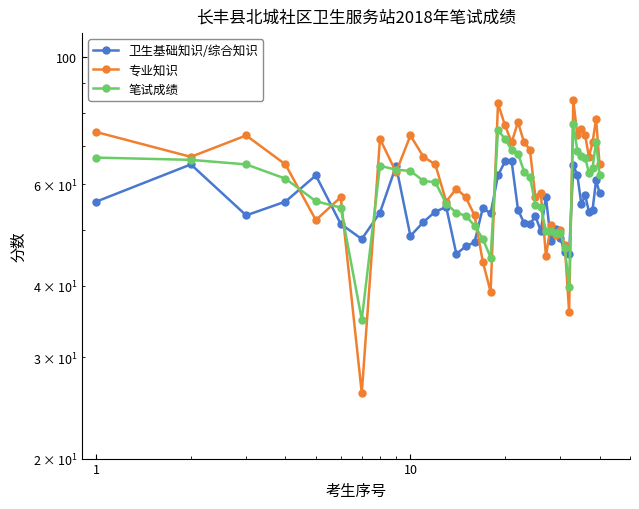

What is the difference between the second highest and second lowest values in the 笔试成绩 series?

34.9